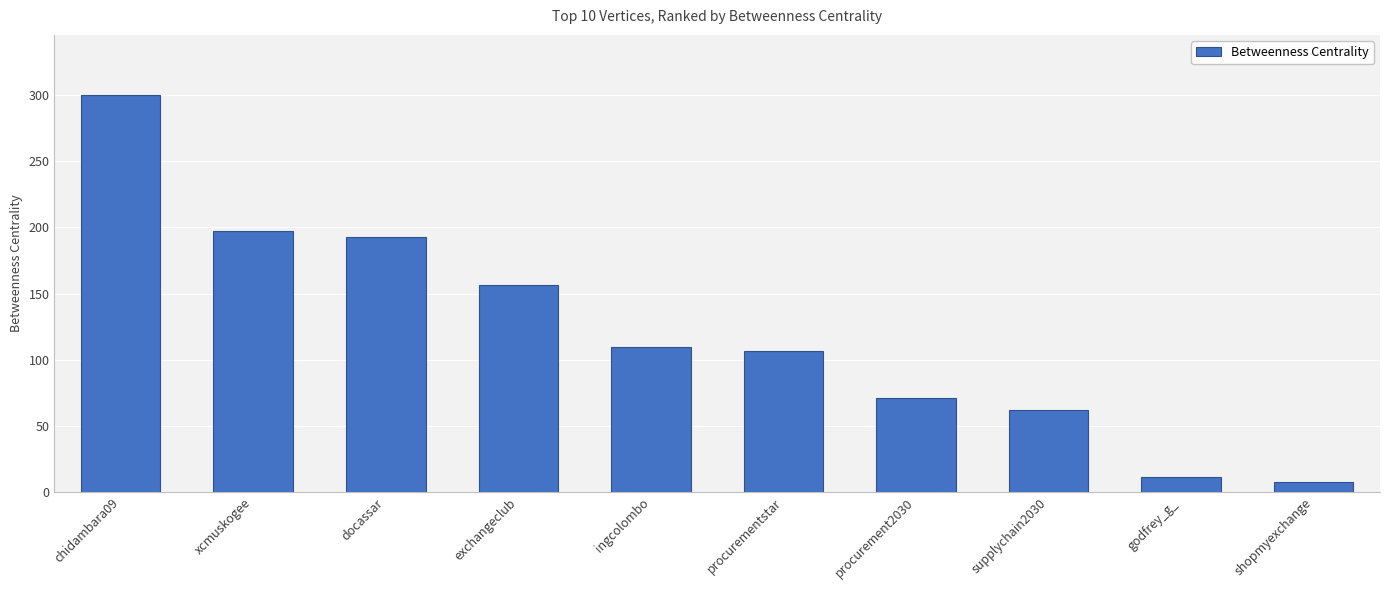

The value at exchangeclub is 156.3. True or false?

True